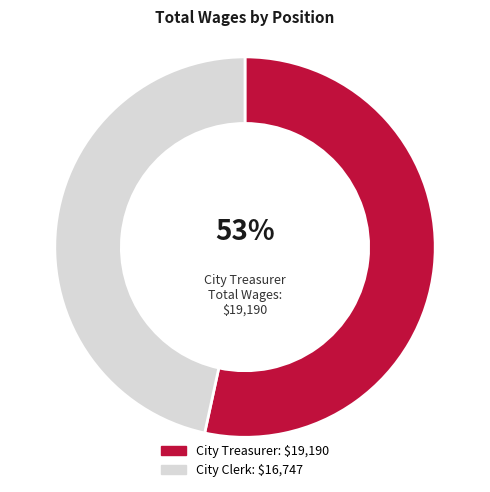

Is there any slice that represents more than half of the pie?

Yes